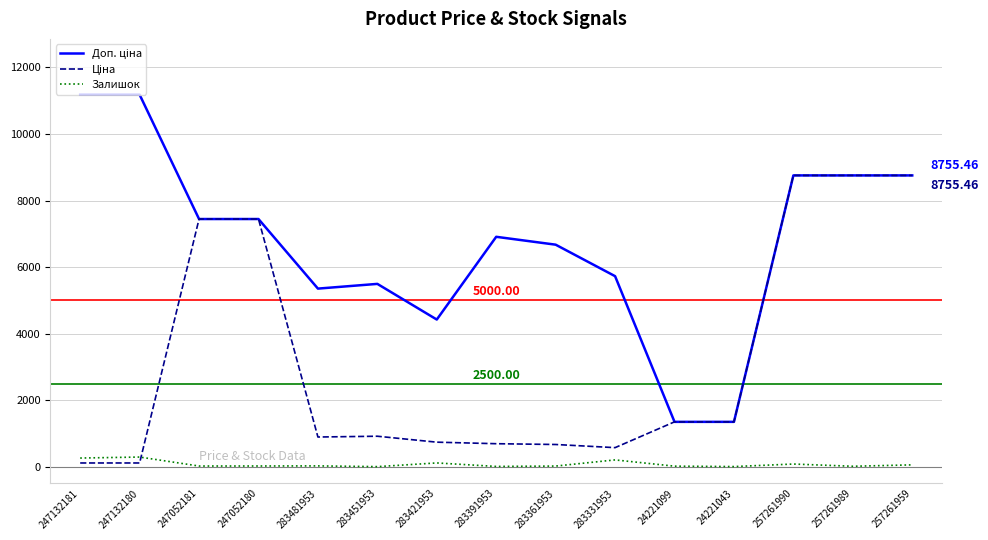

Does the chart have visible grid lines?

Yes